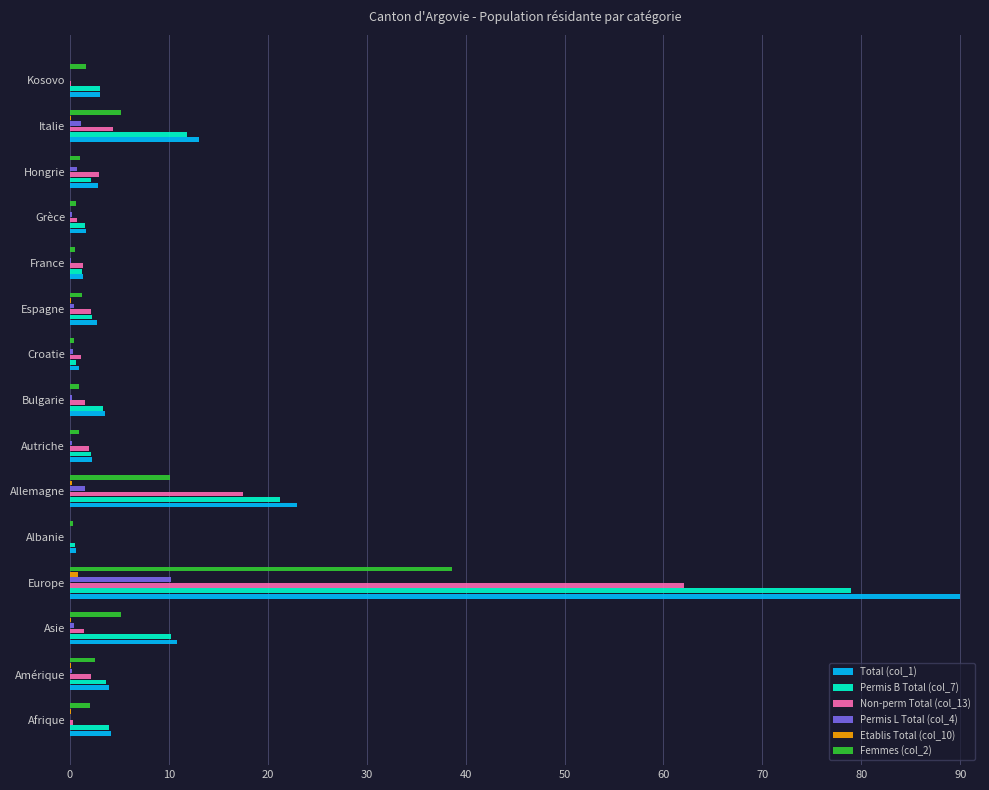

How many distinct data groups are displayed?

6